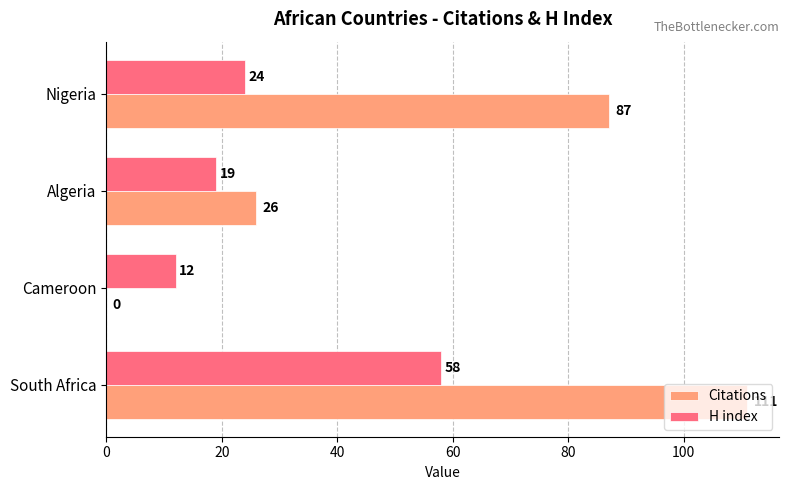

Which series has the widest spread of values?

Citations